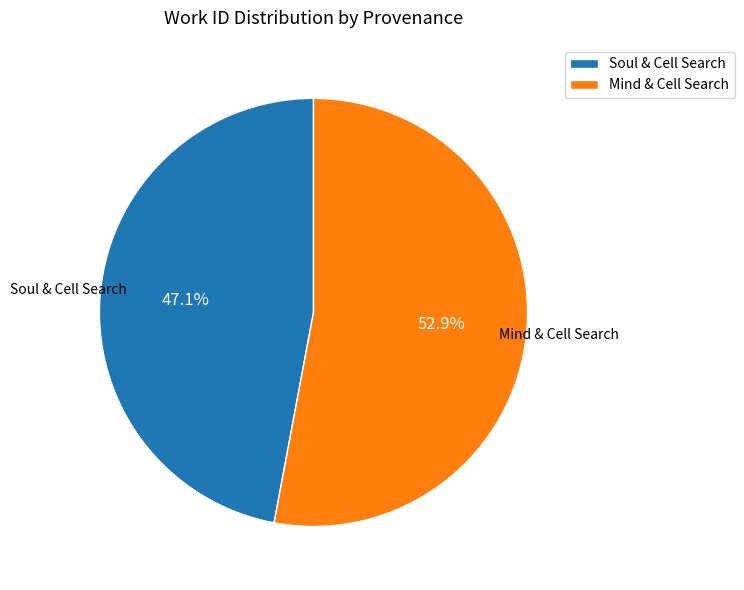

Which slice is the largest?

Mind & Cell Search